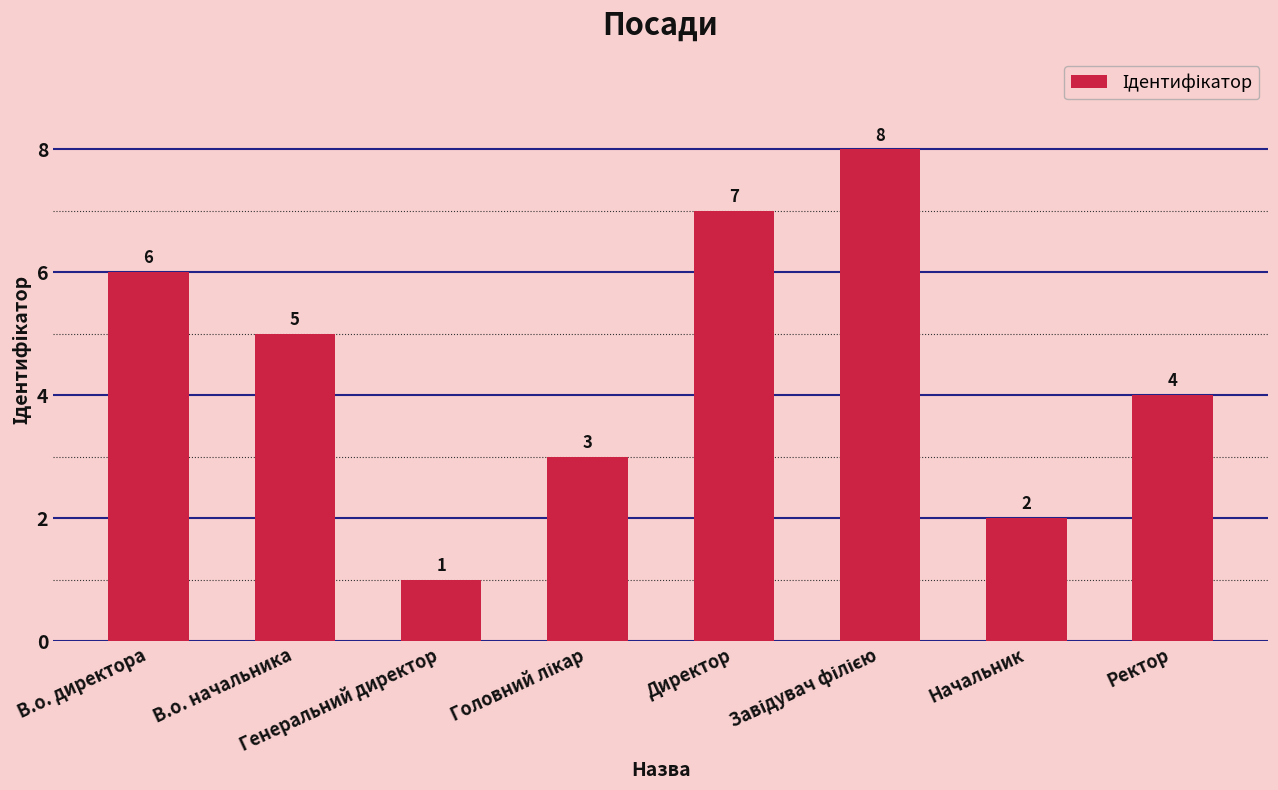

What is the value of the 1st bar from the left?

6